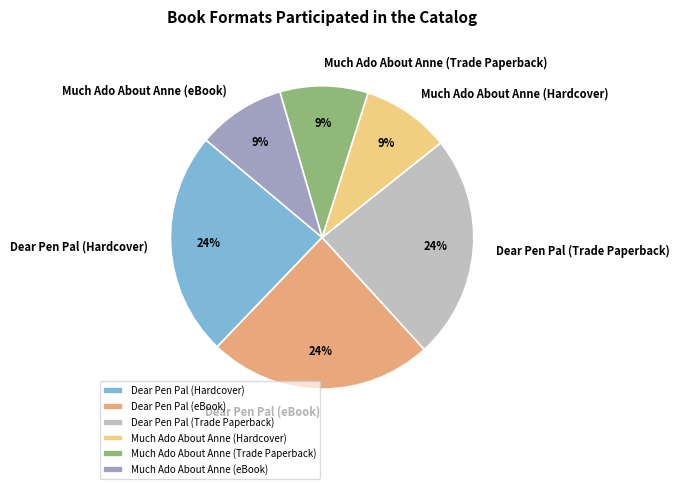

Is it true that Dear Pen Pal (Hardcover) is 24% of the pie?

True